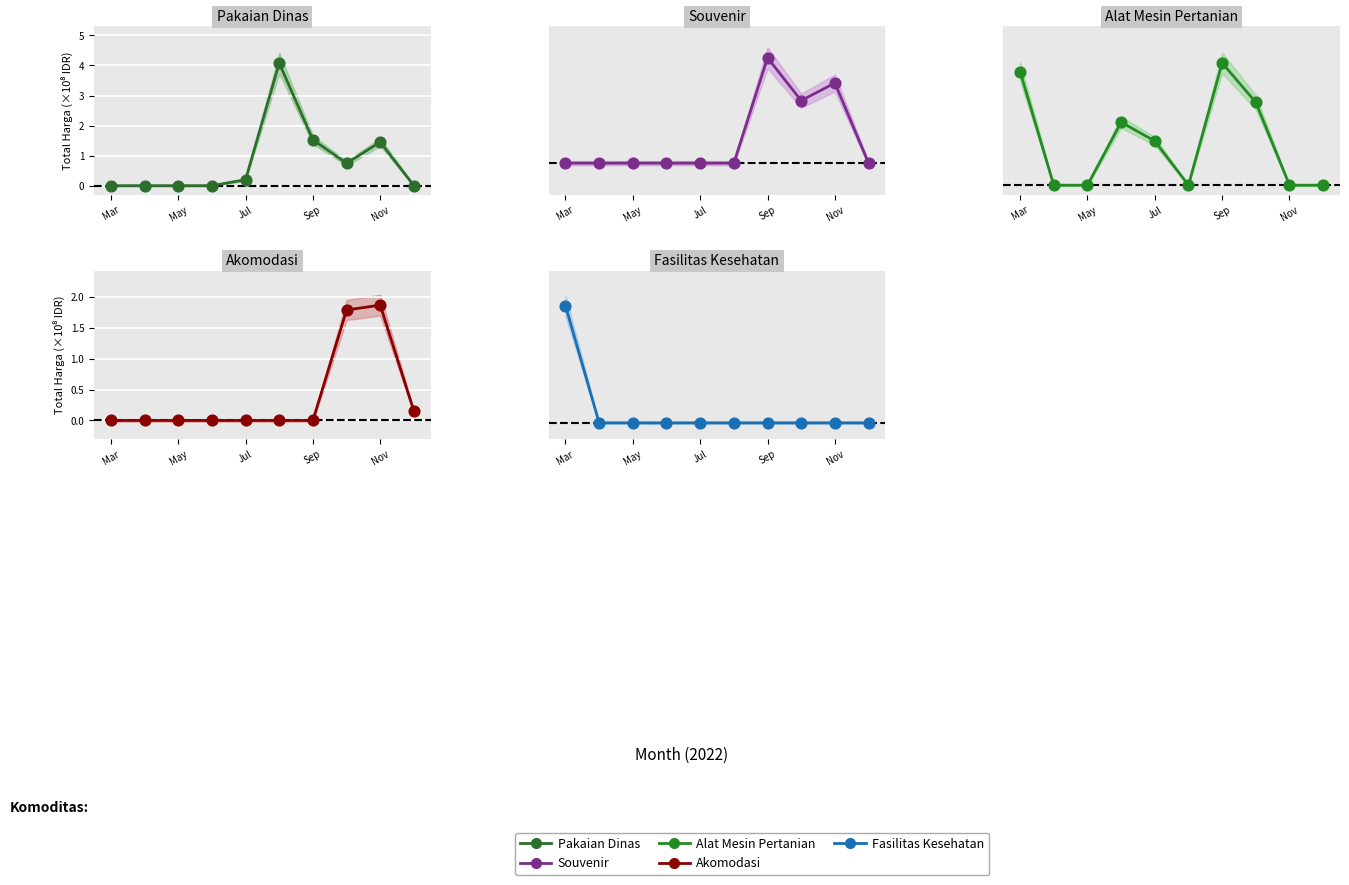

Which series has the largest total across all categories?

Alat Mesin Pertanian